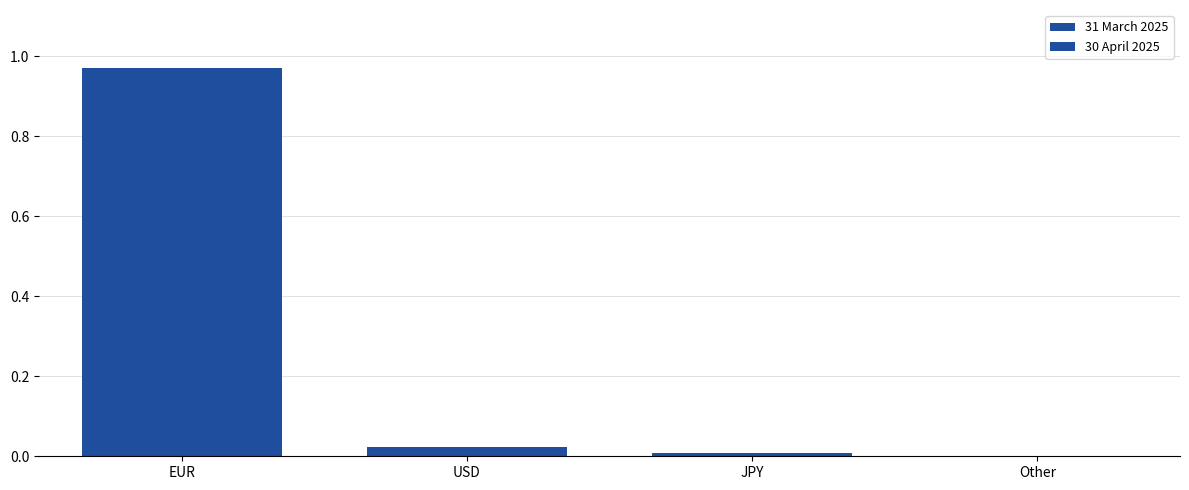

How many data points does each series have?

4